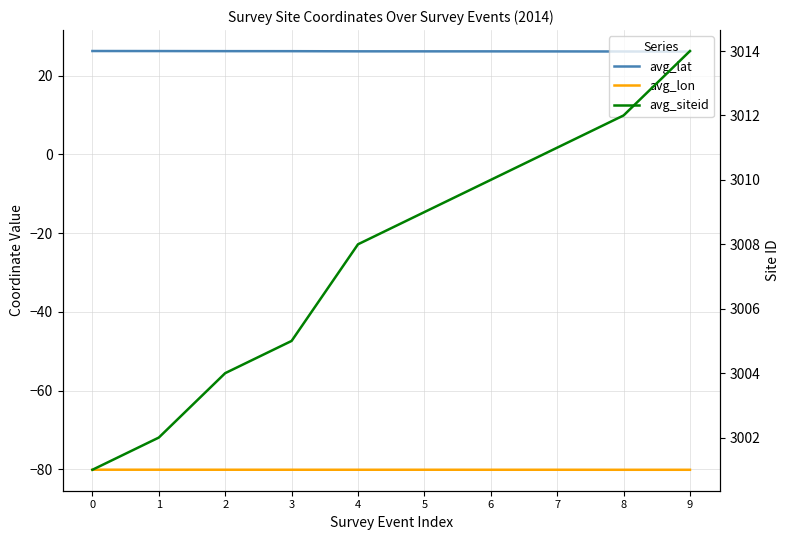

Is it true that avg_lon equals -21.9 at 1?

False